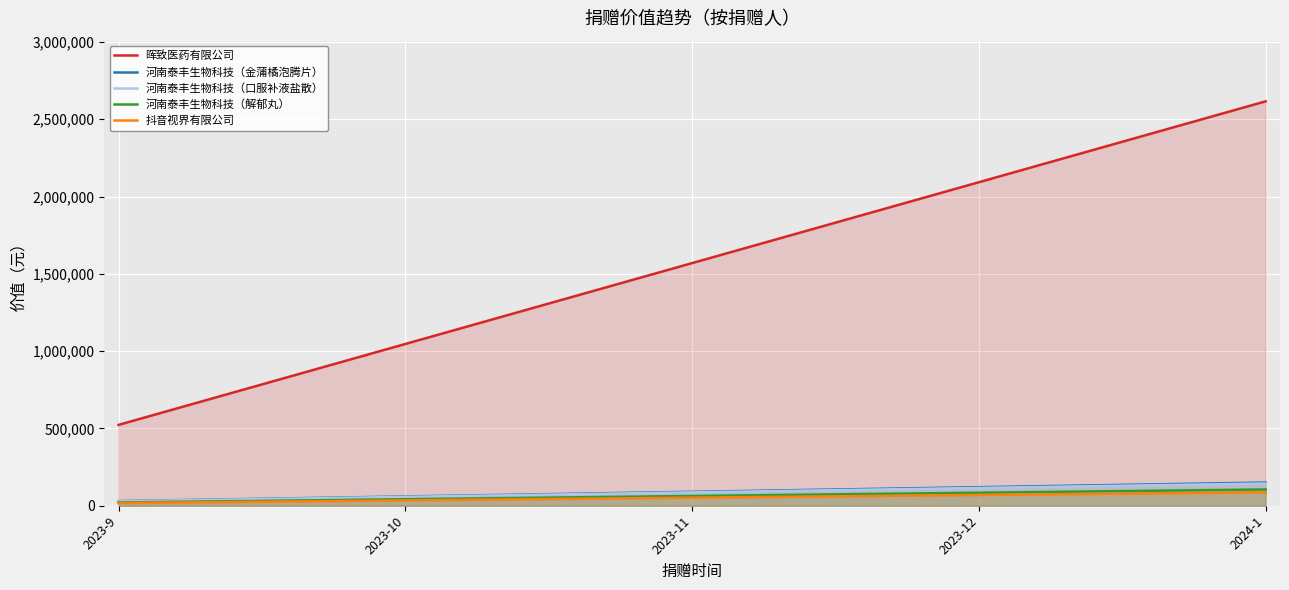

What is the highest value of the 晖致医药有限公司 series?

2616000